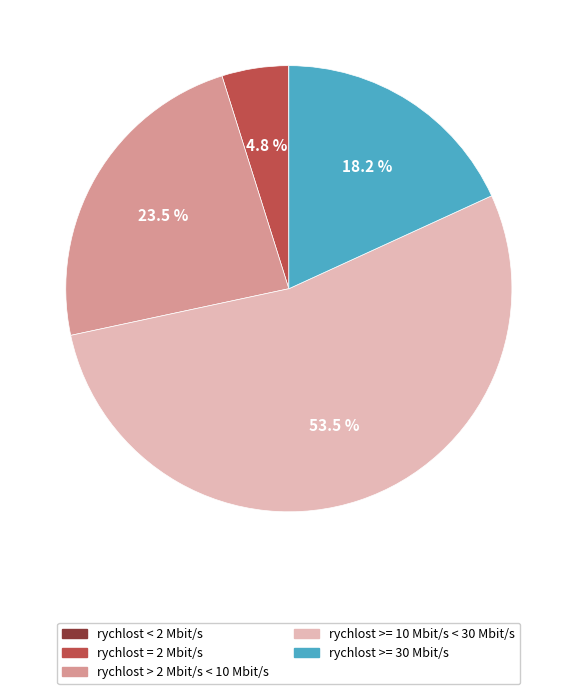

To the nearest percent, what is the difference between the rychlost > 2 Mbit/s < 10 Mbit/s and rychlost >= 30 Mbit/s slice percentages?

5%